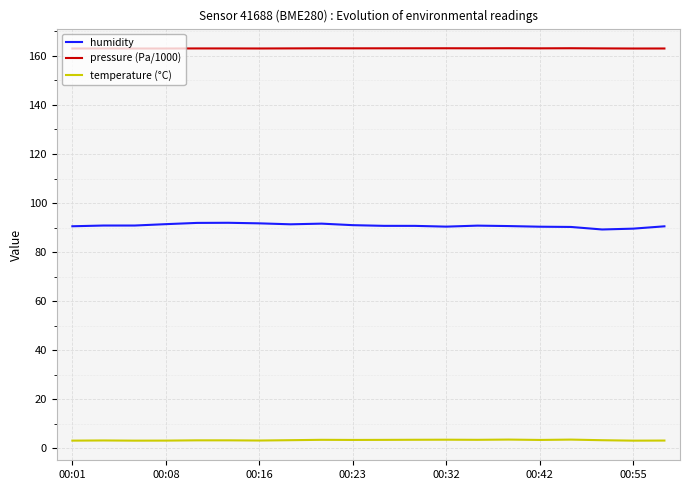

What are all the series names shown in the legend?

humidity, pressure (Pa/1000), temperature (°C)